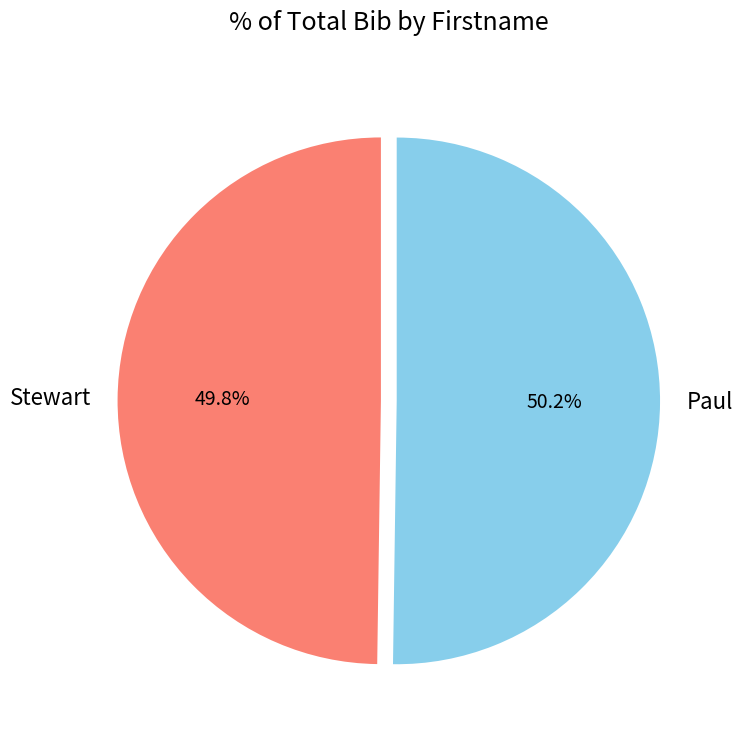

Do Paul and Stewart together represent more than half of the pie?

Yes